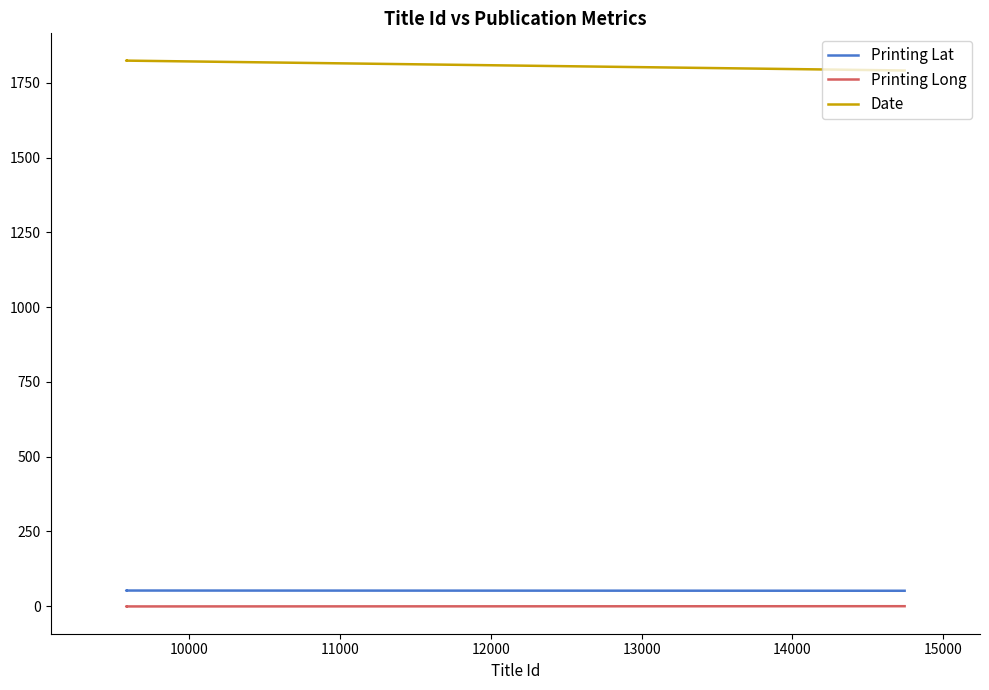

Is it true that Printing Lat equals 52.2 at 11000?

True